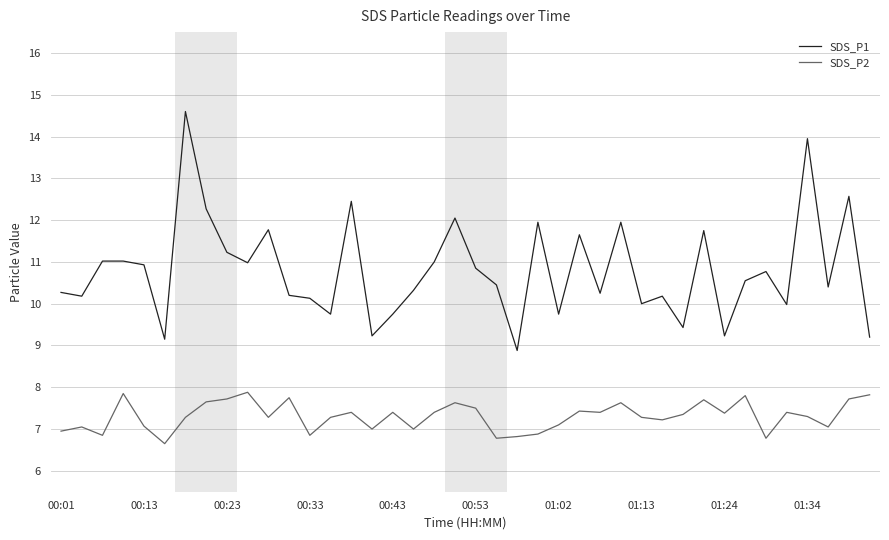

Which series has the largest total across all categories?

SDS_P1